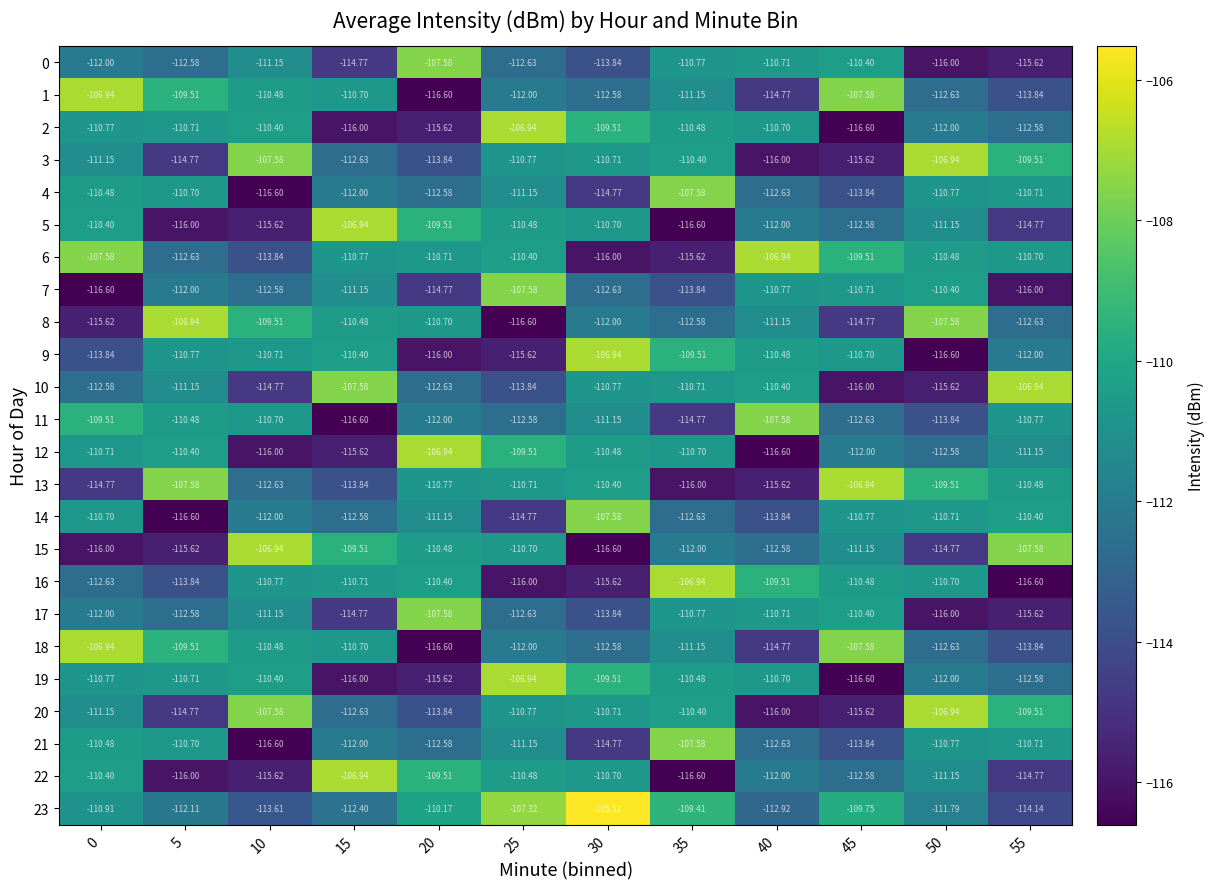

What is the difference between the highest and lowest values at 10?

9.7